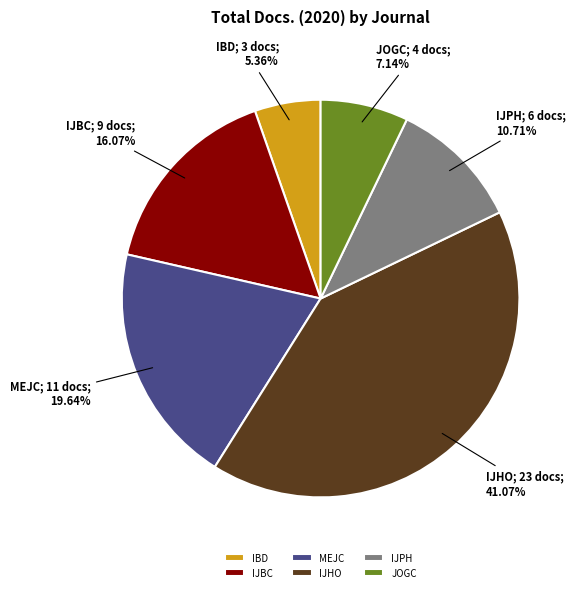

Is the sum of MEJC and IJBC greater than half?

No